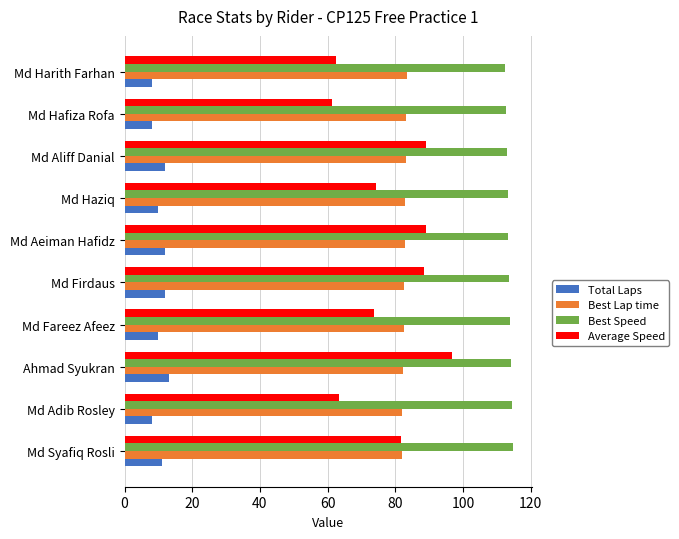

What is the greatest value displayed?

114.7